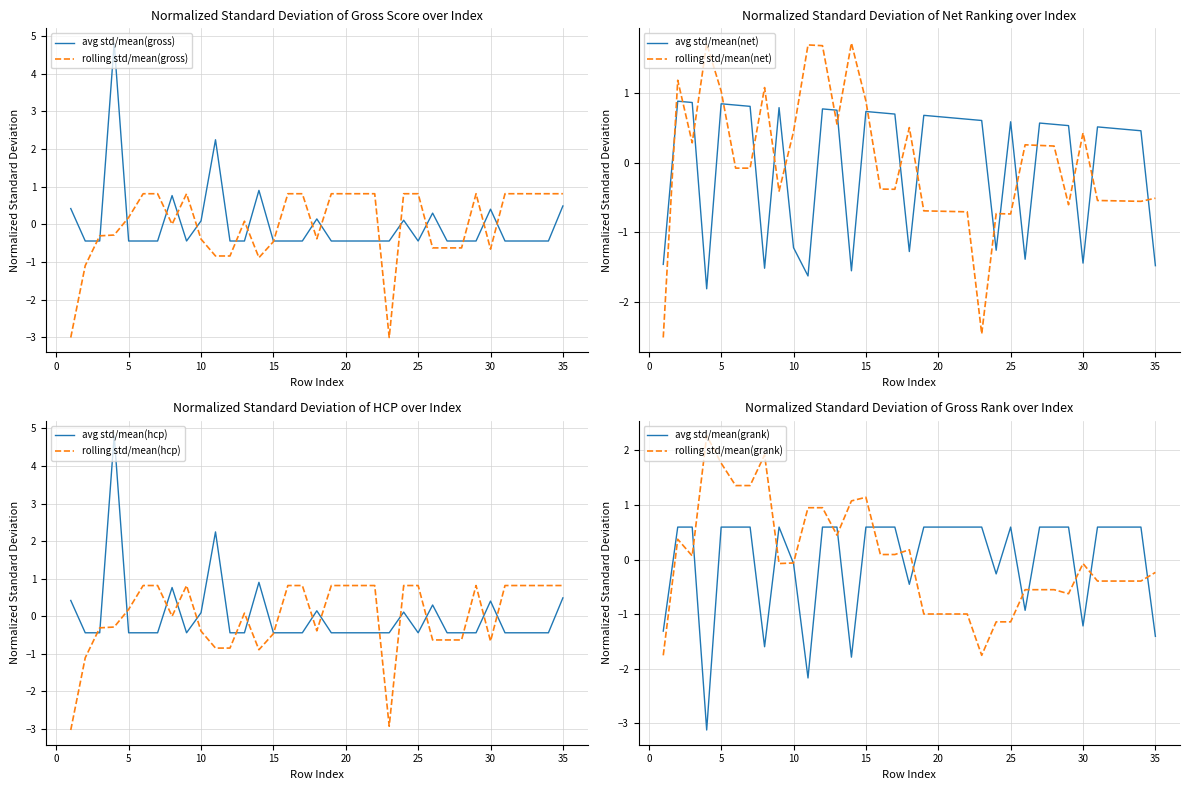

What is the lowest value of the rolling std/mean(gross) series?

-3.0